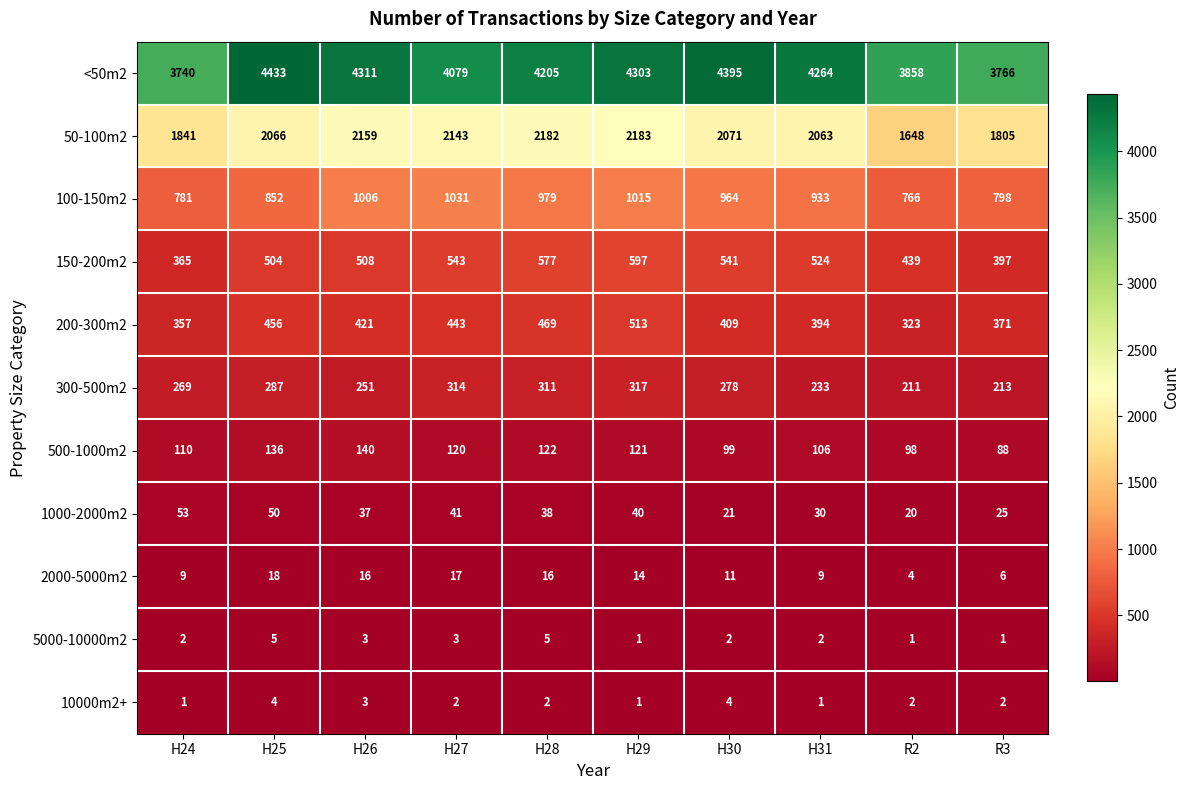

At which label is 2000-5000m2 closest to 11?

H30